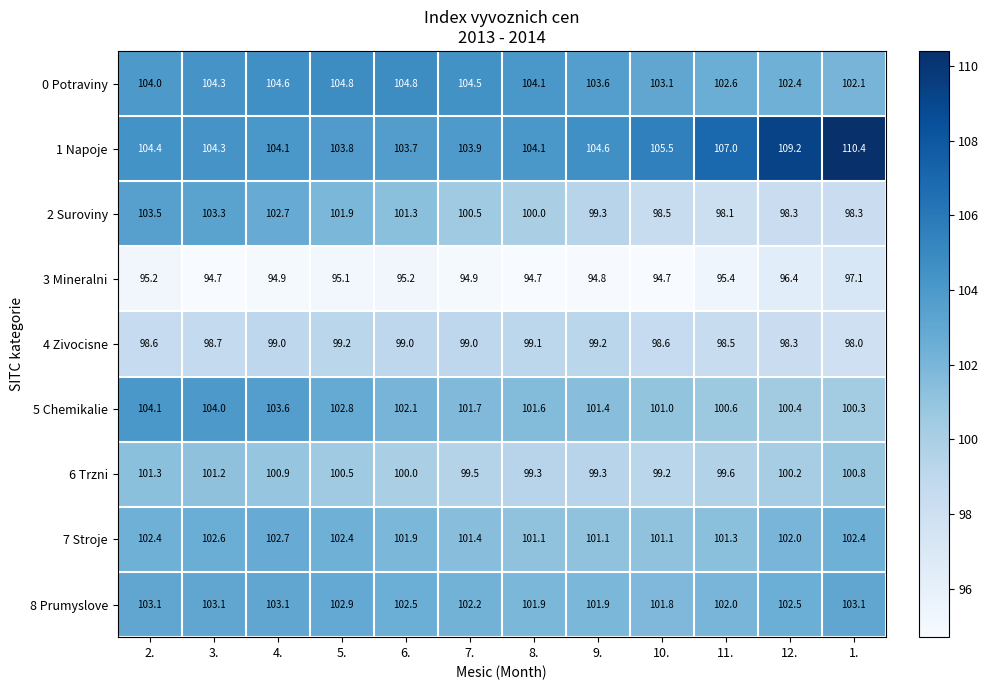

Count the number of data series in this chart.

9